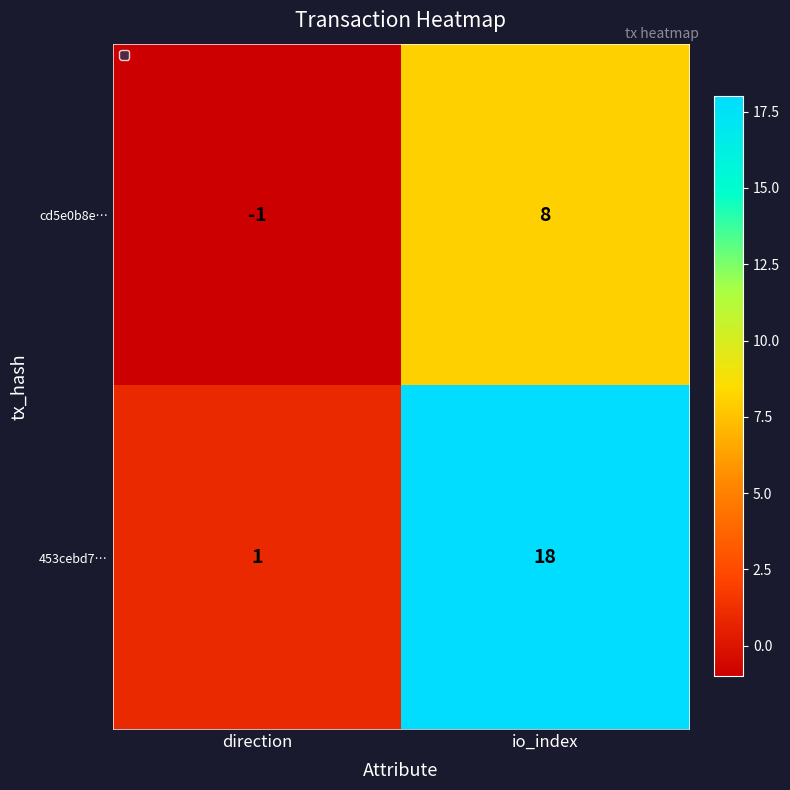

At which label is cd5e0b8e… closest to 3?

direction